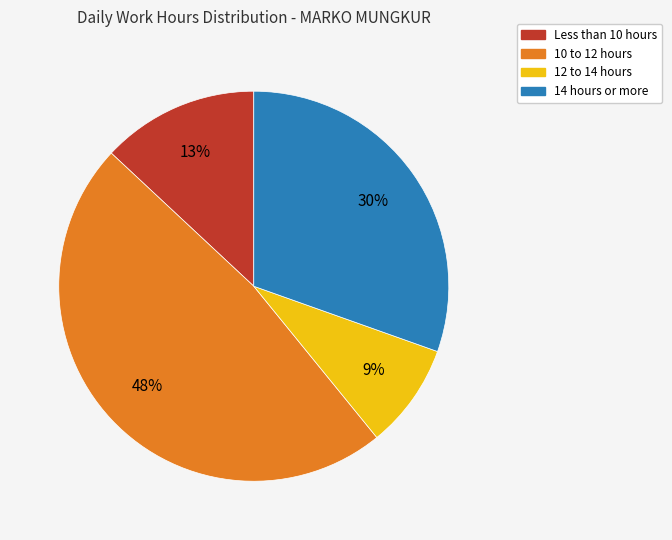

How many slices are in this pie chart?

4